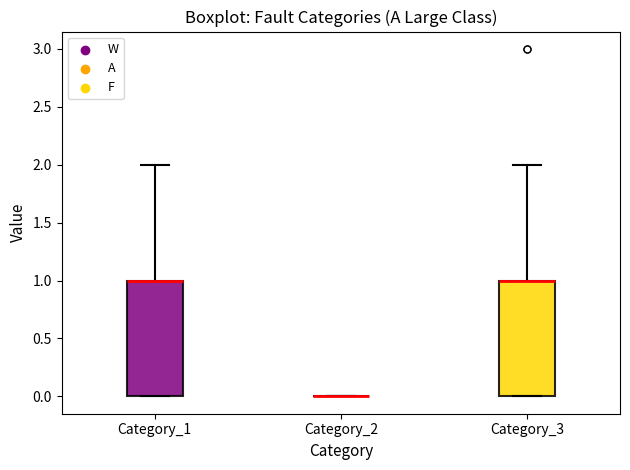

Where does the upper whisker of the box for Category_3 end on the y-axis? The values are not printed on the chart, so give them approximately, as read against the axis.

2